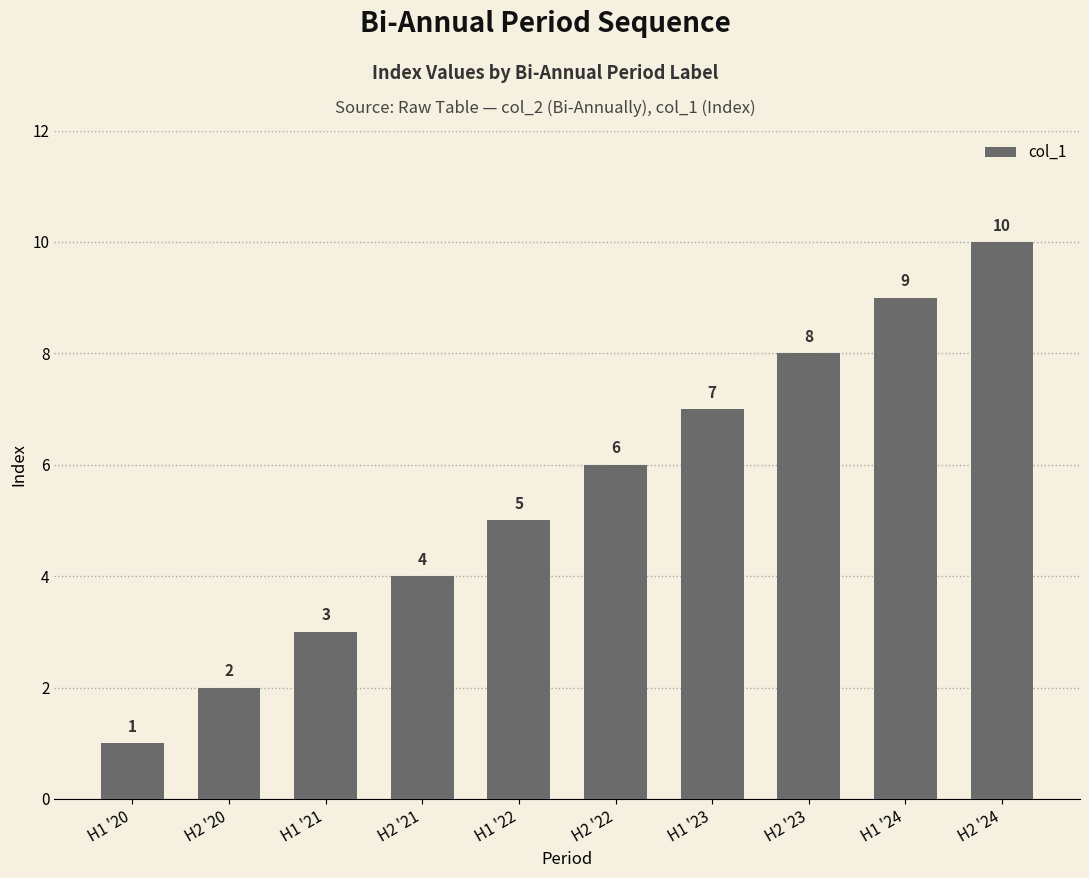

Is it true that the value at H1 '21 is 3?

True